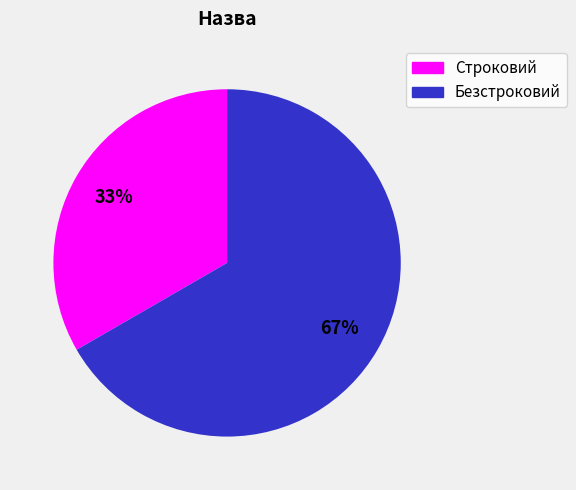

To the nearest percent, what is the combined percentage of Строковий and Безстроковий?

100%